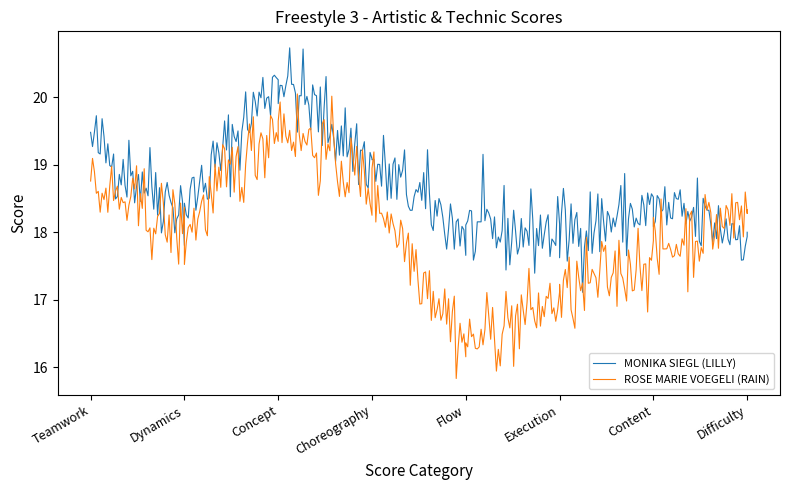

What is the spread (max minus min) of values at Dynamics?

0.3